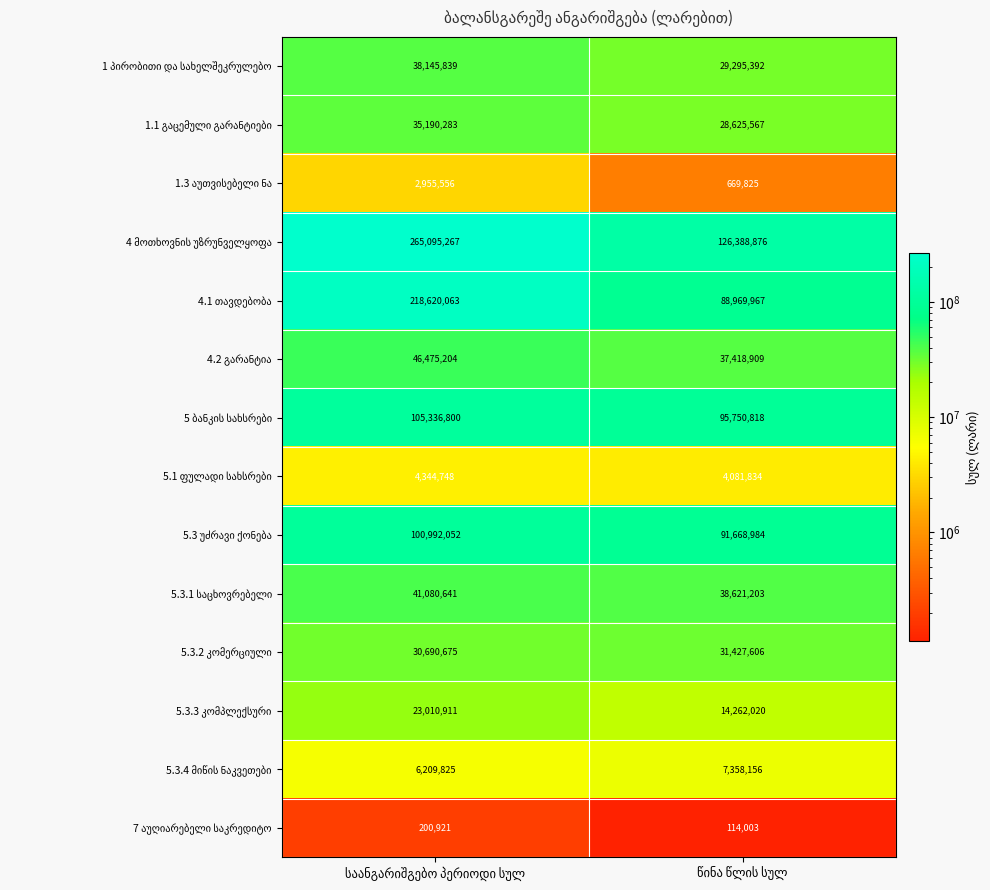

What is the maximum value shown in the chart?

265095267